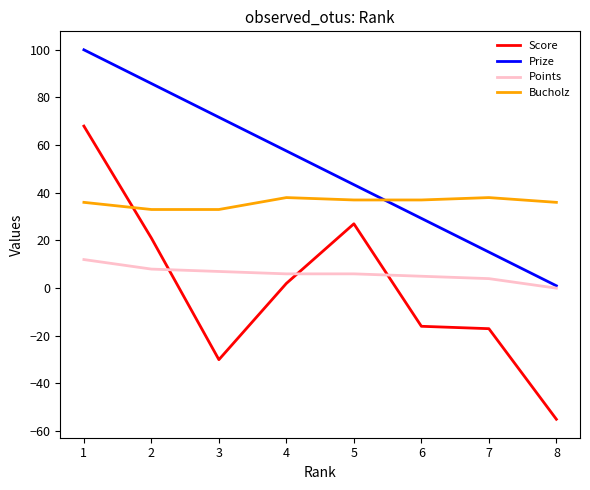

What value does the Bucholz series have at 3?

33.0